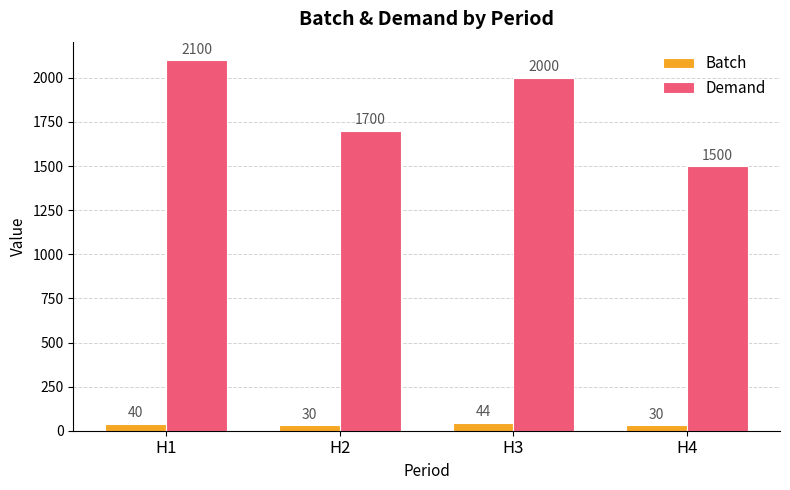

The Demand series shows 1500 at H4. True or false?

True